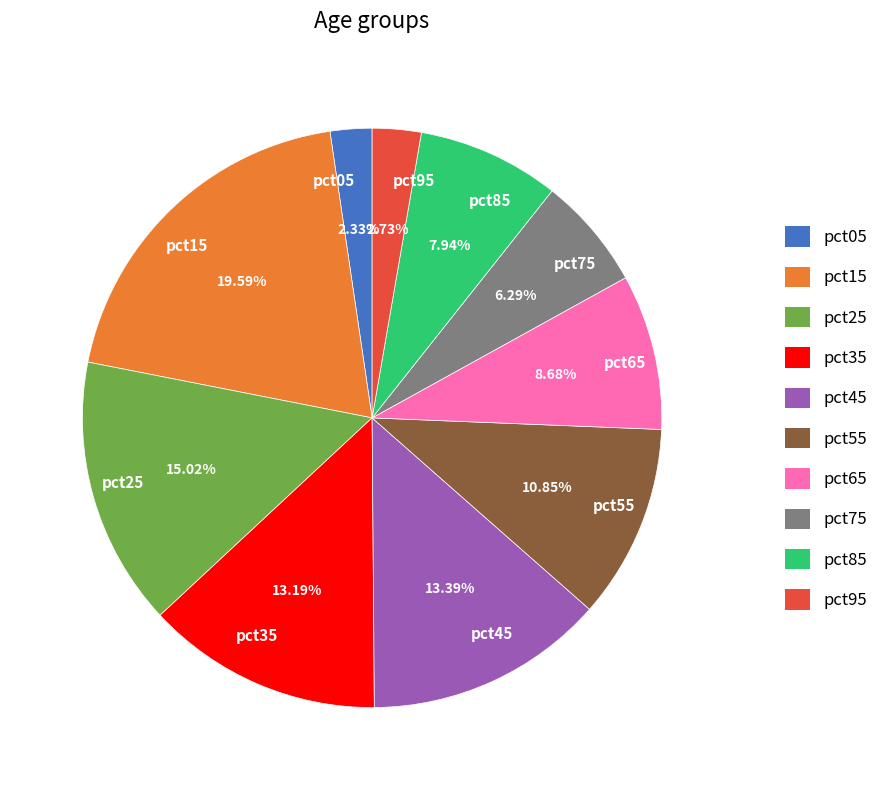

The pct15 slice represents 20% of the pie. True or false?

True